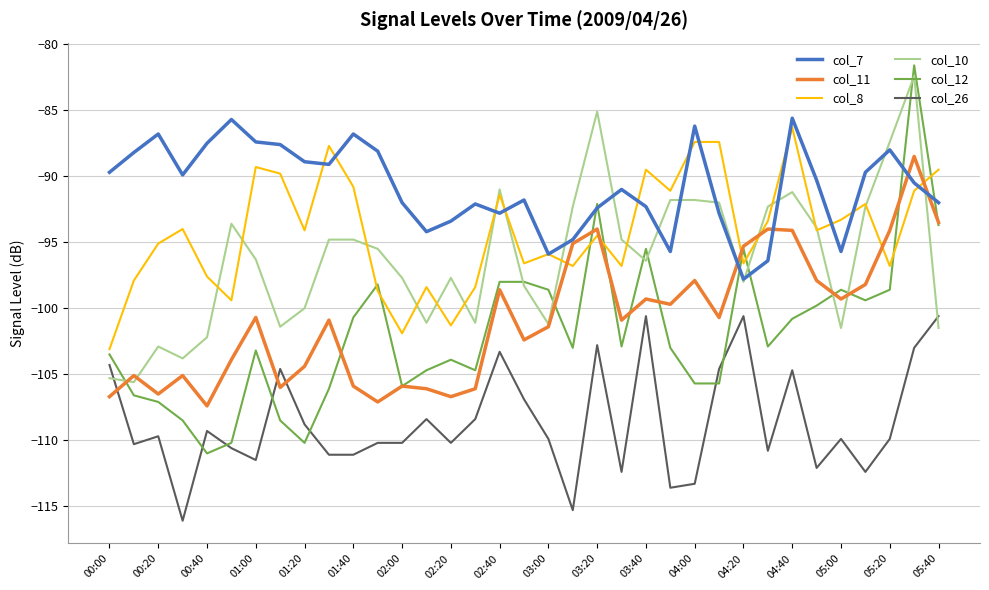

What is the difference between the maximum and minimum values in the col_26 series?

15.5